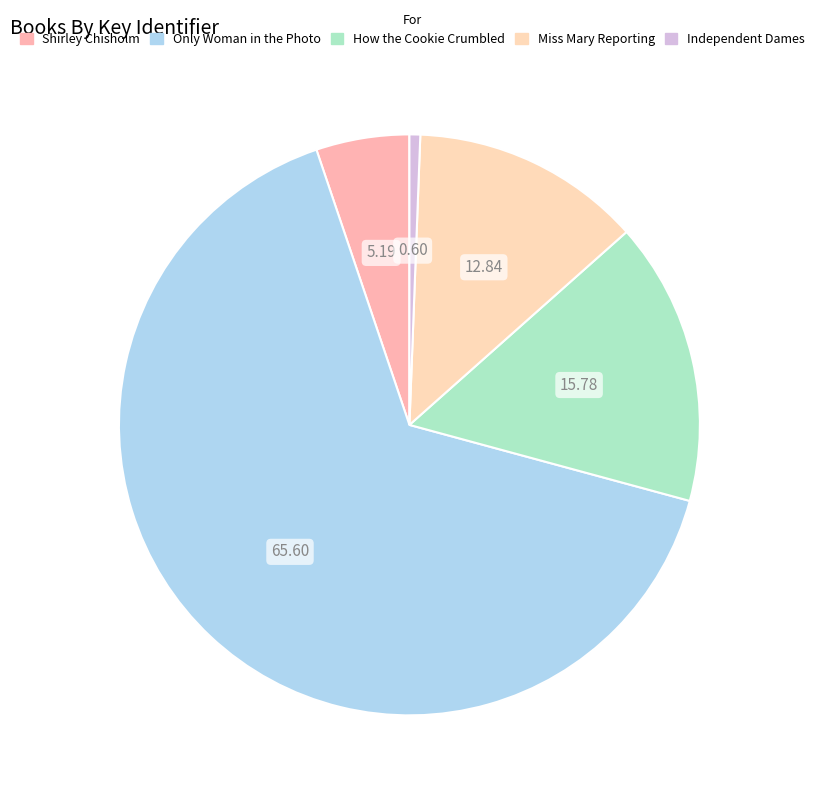

Rank the categories by value from lowest to highest.

Independent Dames, Shirley Chisholm, Miss Mary Reporting, How the Cookie Crumbled, Only Woman in the Photo